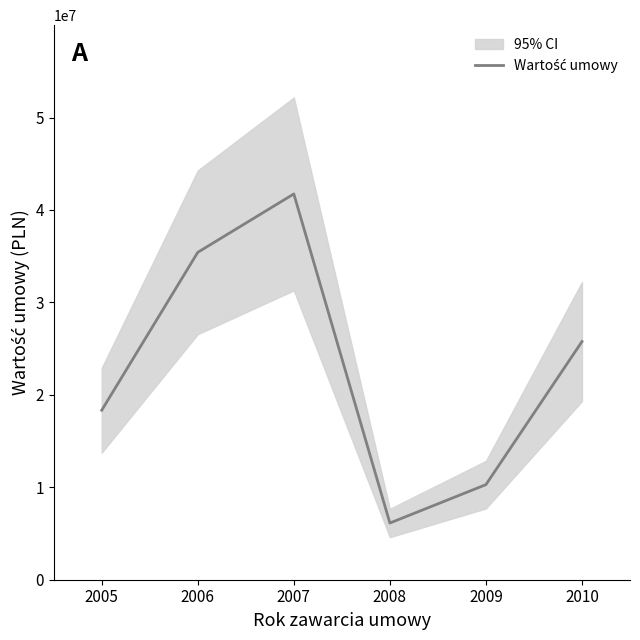

What is the value of the 3rd point from the left?

41732476.3